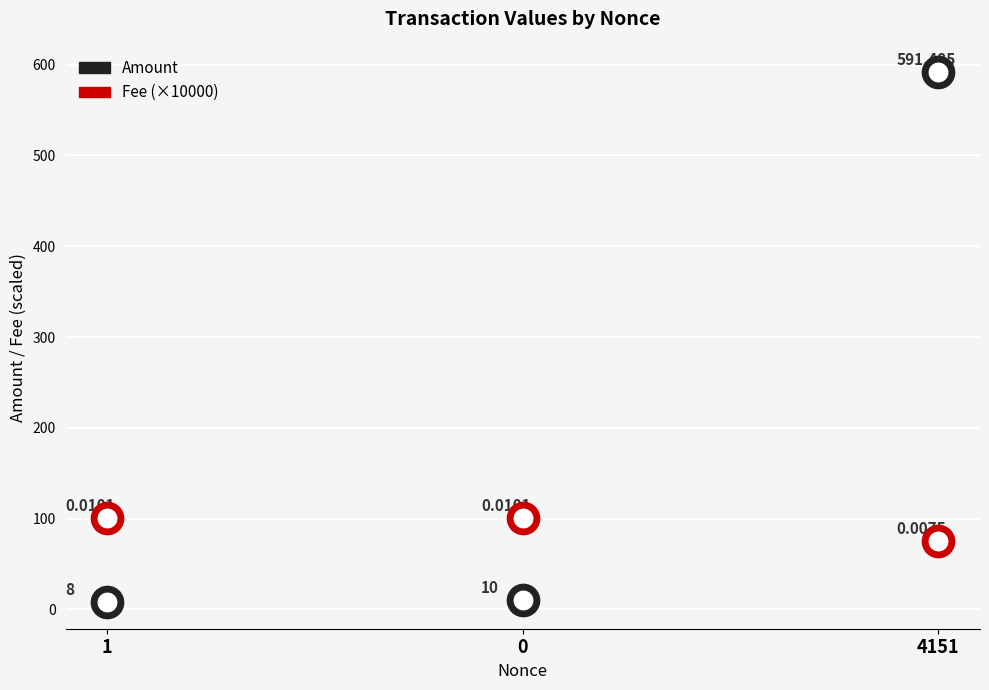

Is the value of Amount at 1 greater than the value of Fee at 1?

No